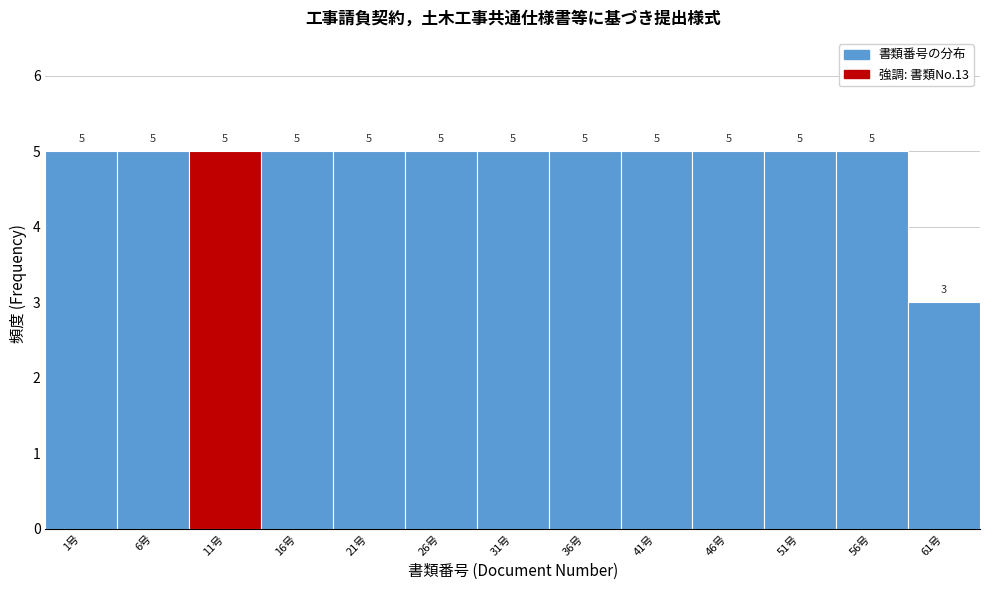

Reading left to right, list all the values displayed in this chart.

5	5	5	5	5	5	5	5	5	5	5	5	3